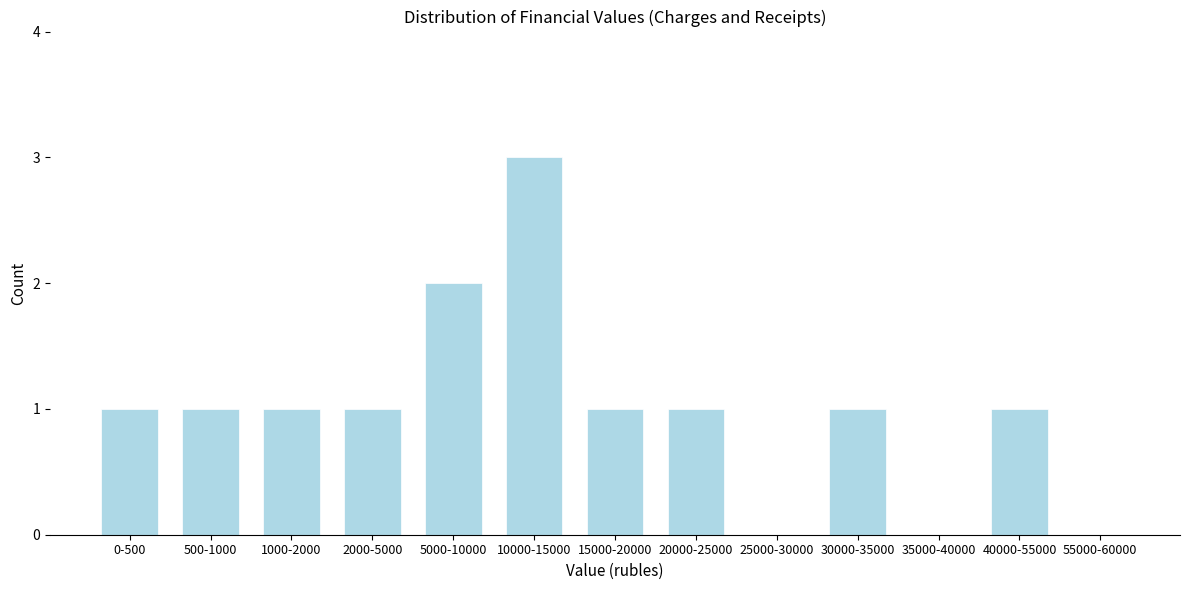

Reading left to right, transcribe all the data shown in this chart.

0-500=1	500-1000=1	1000-2000=1	2000-5000=1	5000-10000=2	10000-15000=3	15000-20000=1	20000-25000=1	25000-30000=0	30000-35000=1	35000-40000=0	40000-55000=1	55000-60000=0